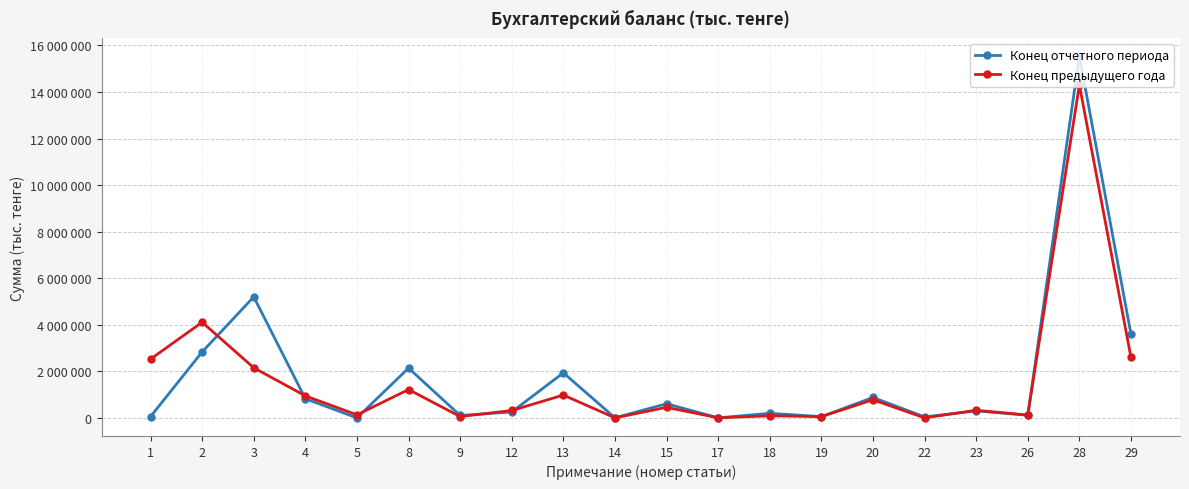

At which label does Конец отчетного периода first exceed 300479?

2